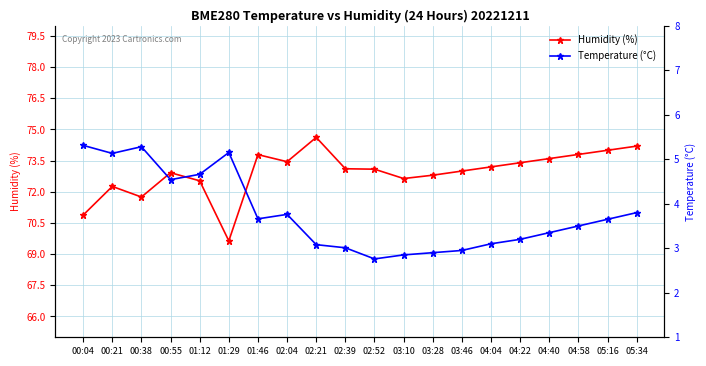

What is the average value of the Humidity (%) series?

72.9